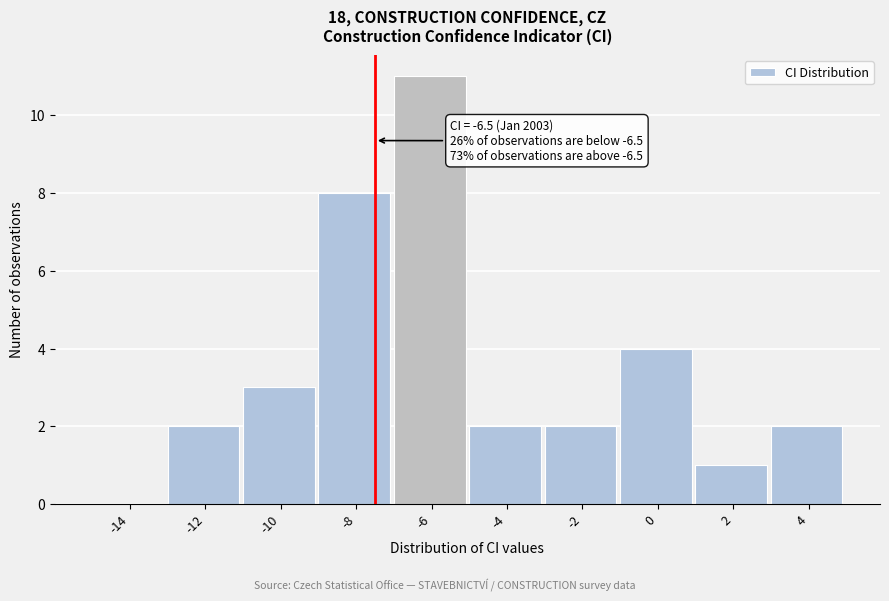

Reading left to right, transcribe all the data shown in this chart.

-14=0	-12=2	-10=3	-8=8	-6=11	-4=2	-2=2	0=4	2=1	4=2